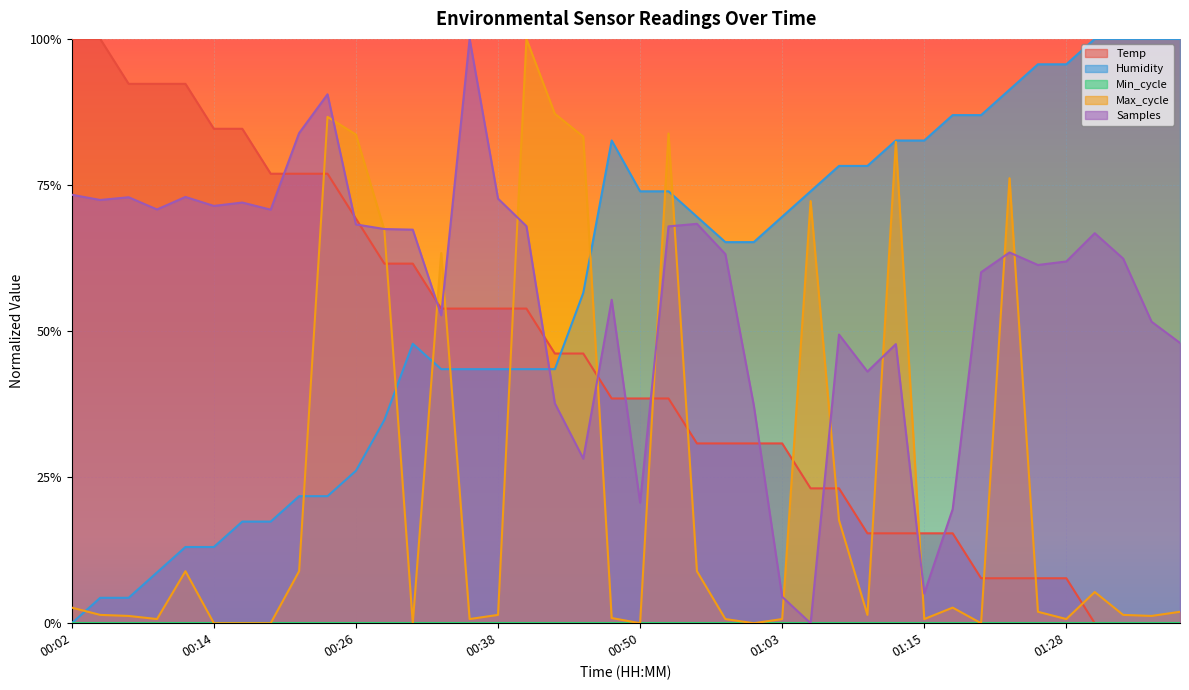

The value of Temp at 01:33 is -0.3. True or false?

False